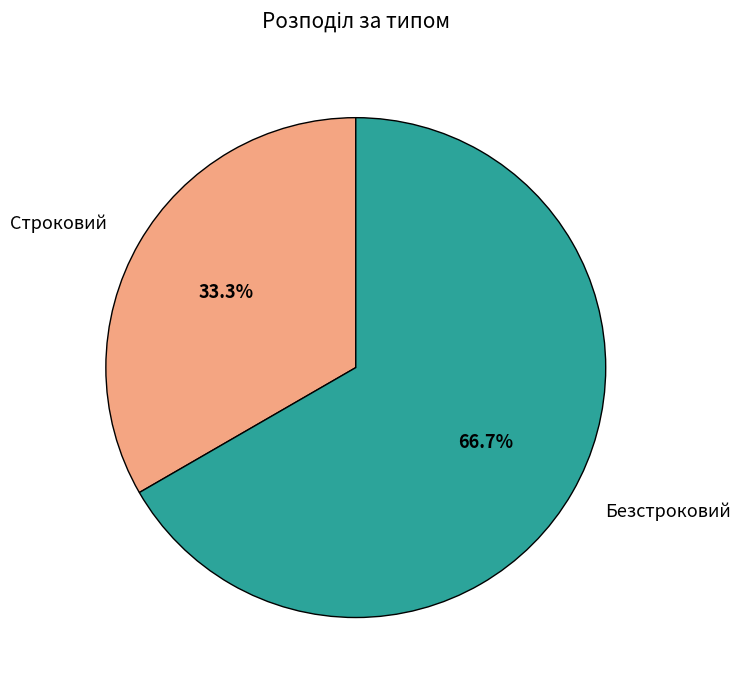

How many segments does this pie chart have?

2